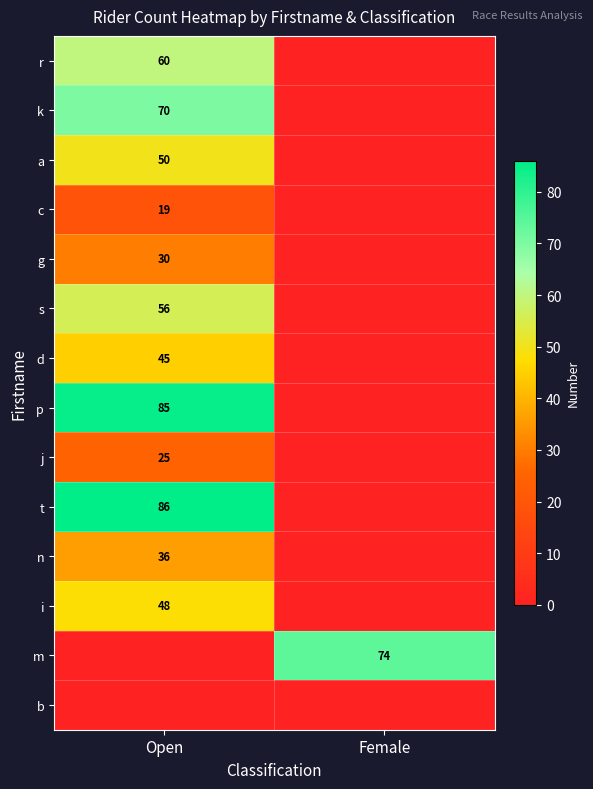

Is it true that r equals 60 at Open?

True